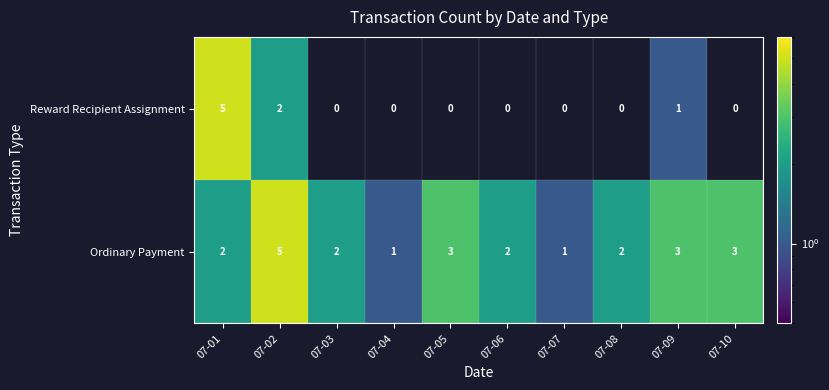

At which category does the chart reach its peak across all series?

07-02